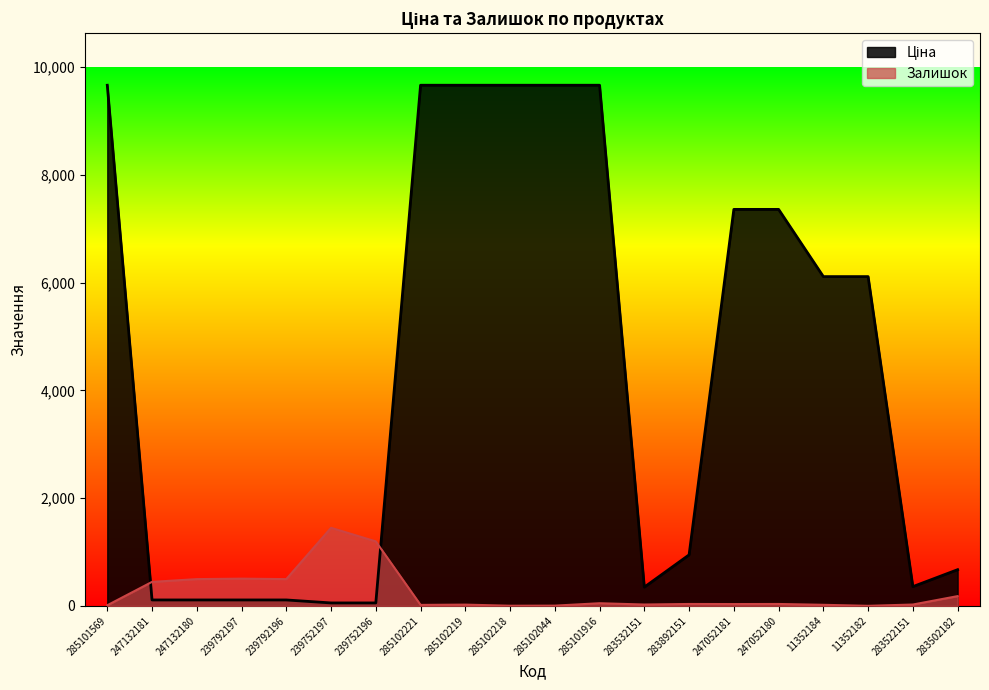

Which category has the lowest value across all series?

11352182